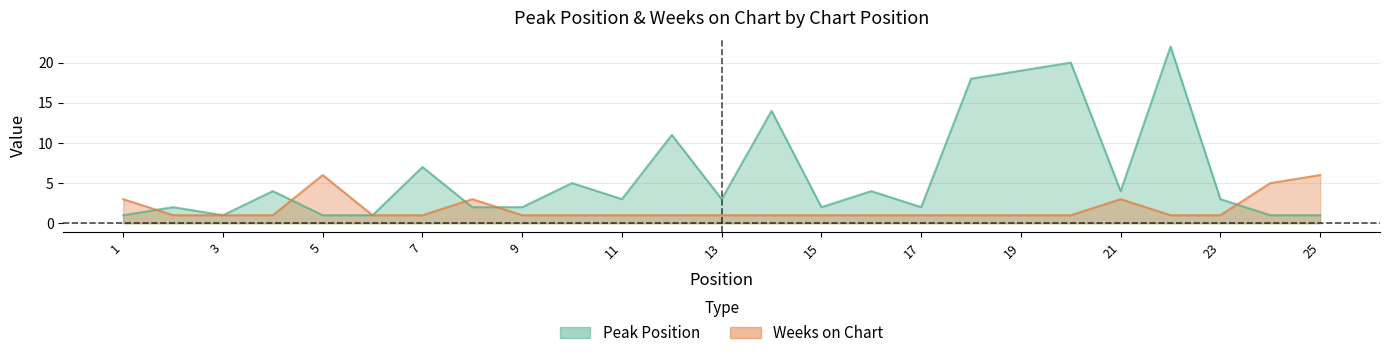

At which label is Weeks on Chart closest to 3?

1